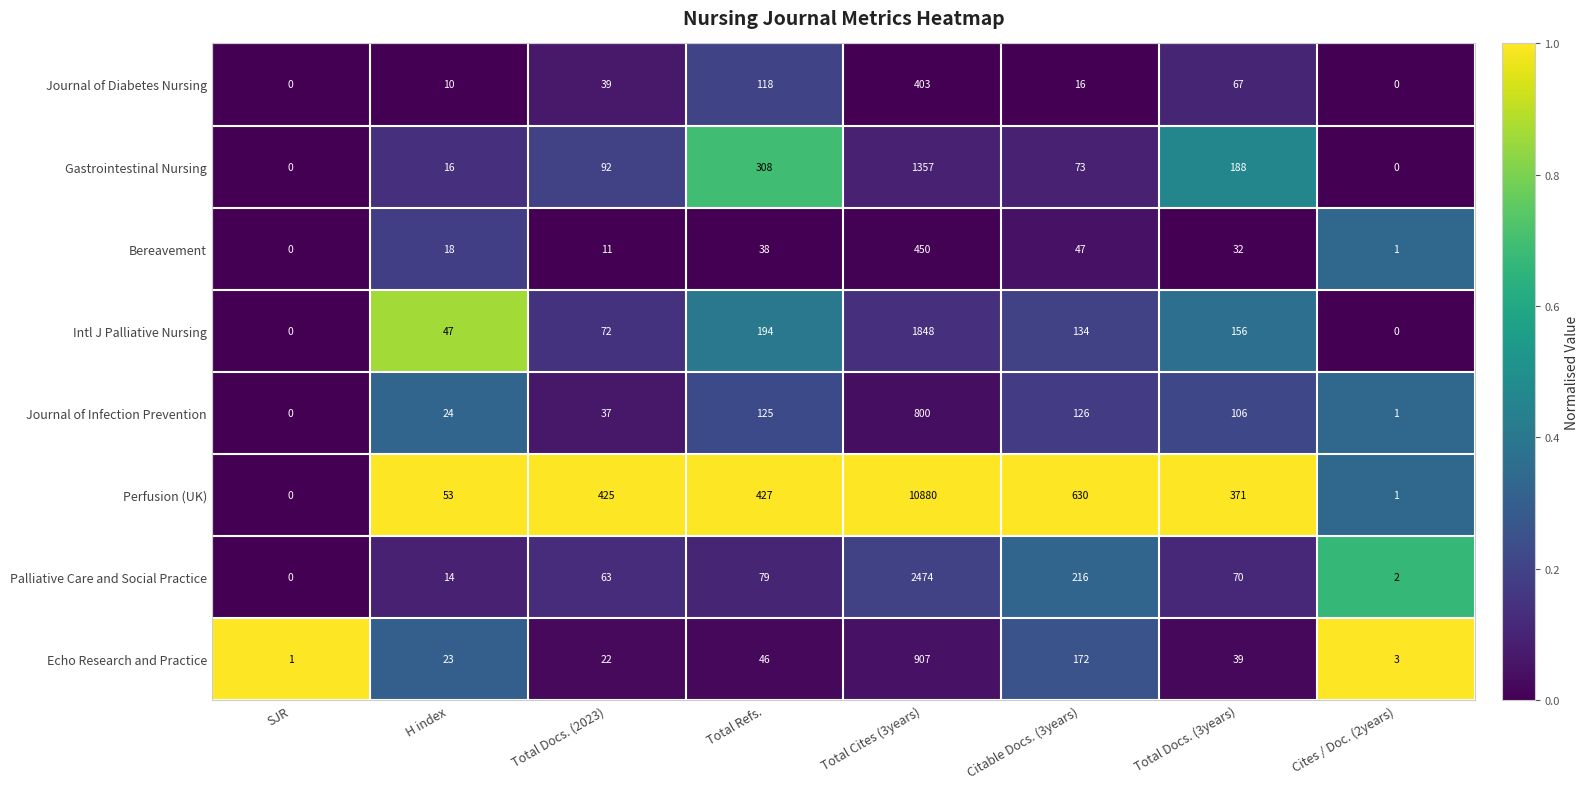

Rank the series by their maximum value, from lowest to highest.

Journal of Diabetes Nursing, Bereavement, Journal of Infection Prevention, Echo Research and Practice, Gastrointestinal Nursing, Intl J Palliative Nursing, Palliative Care and Social Practice, Perfusion (UK)